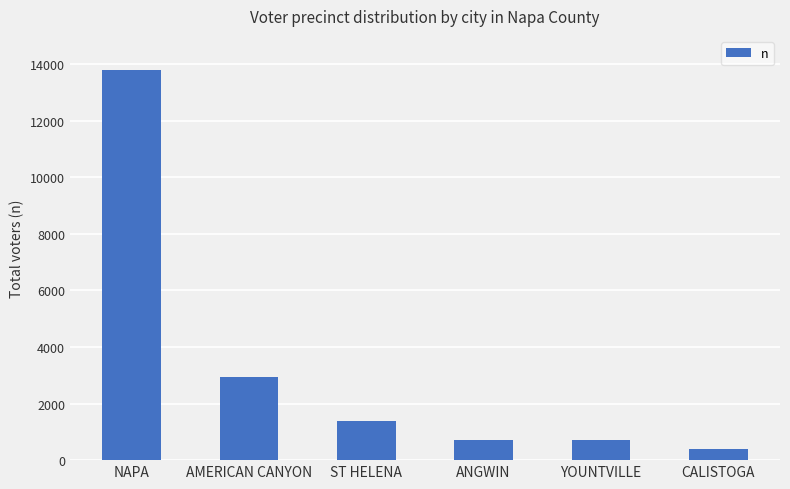

What value does the data have at AMERICAN CANYON, to the nearest 100?

2900